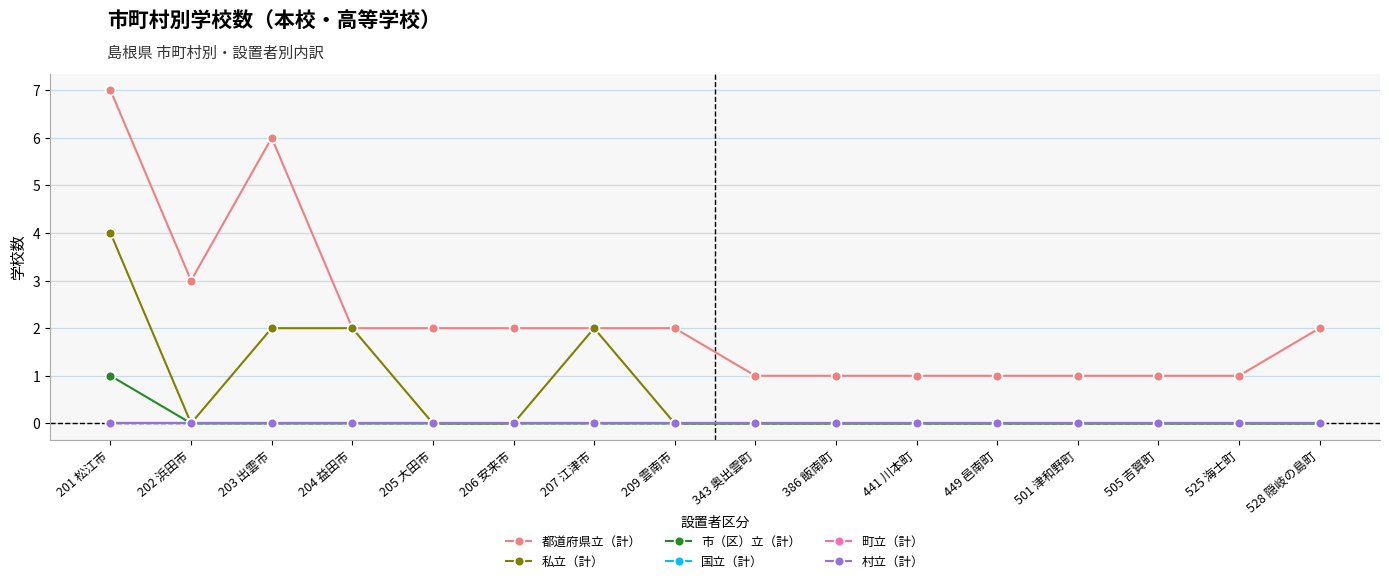

True or false: 町立（計） has more than 0 points higher than both neighbors.

False